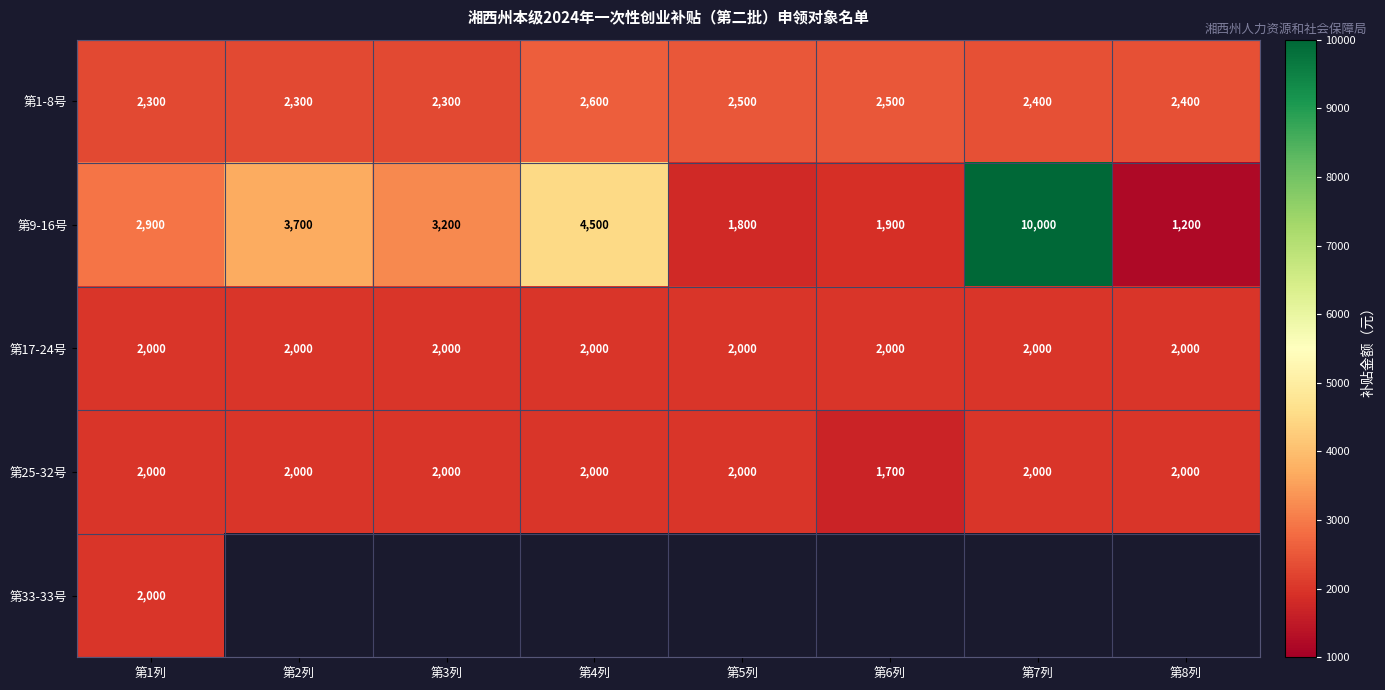

At which category is the sum across all series the highest?

第1列